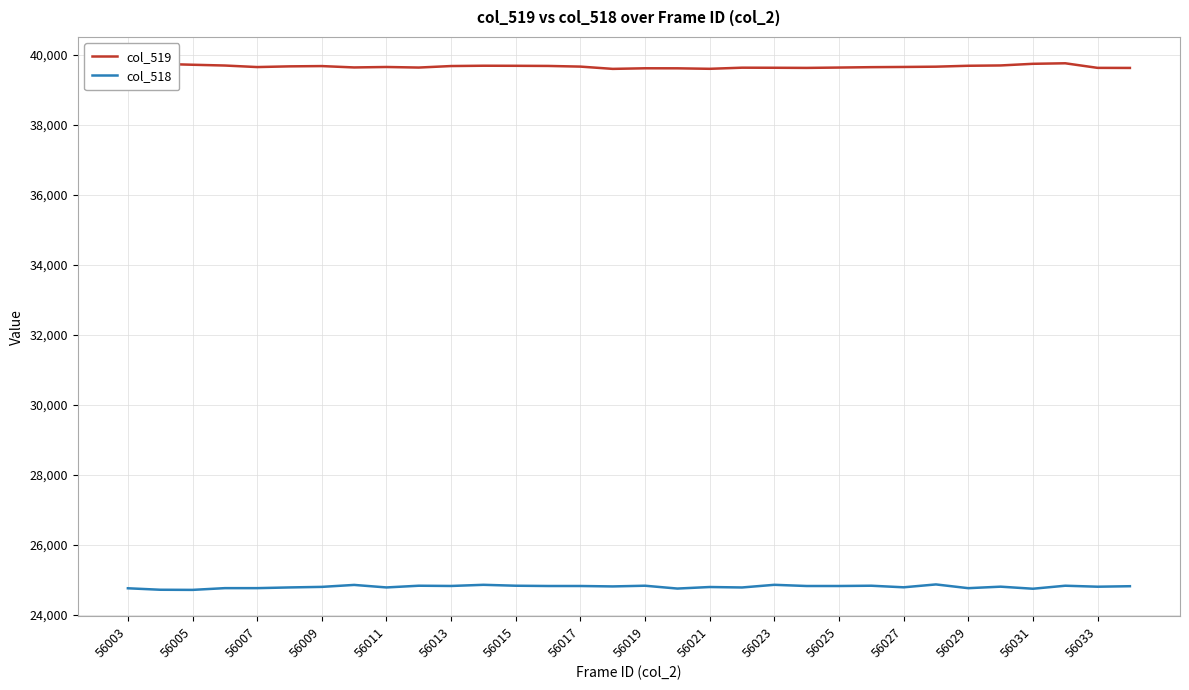

List the series in order of their peak value, lowest first.

col_518, col_519